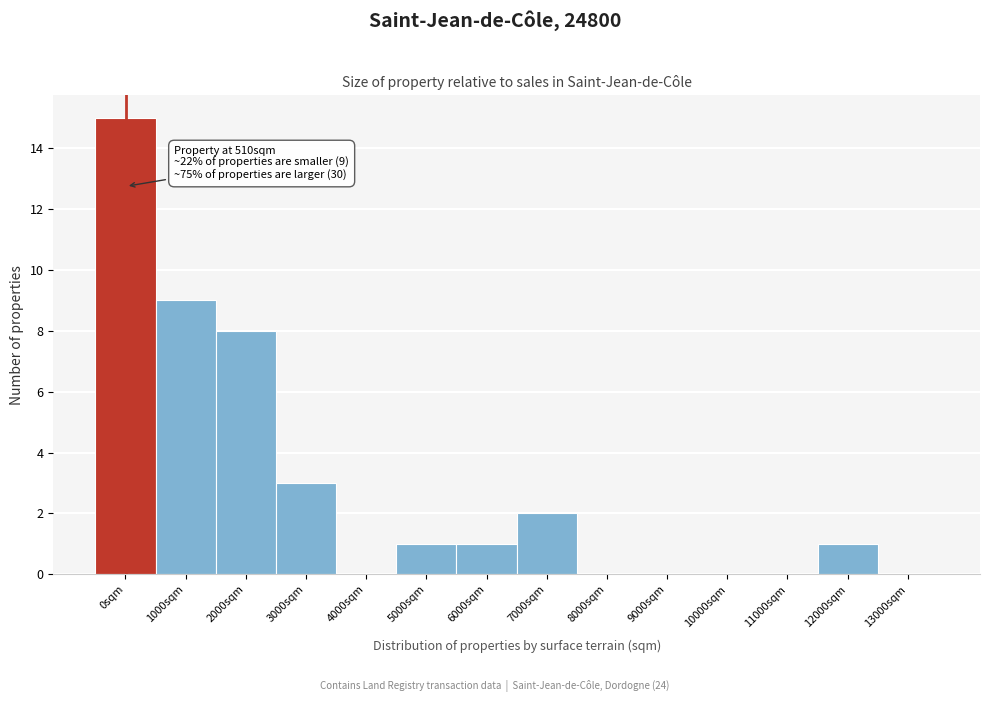

Reading left to right, what are all the values shown in this chart?

0sqm=15	1000sqm=9	2000sqm=8	3000sqm=3	4000sqm=0	5000sqm=1	6000sqm=1	7000sqm=2	8000sqm=0	9000sqm=0	10000sqm=0	11000sqm=0	12000sqm=1	13000sqm=0